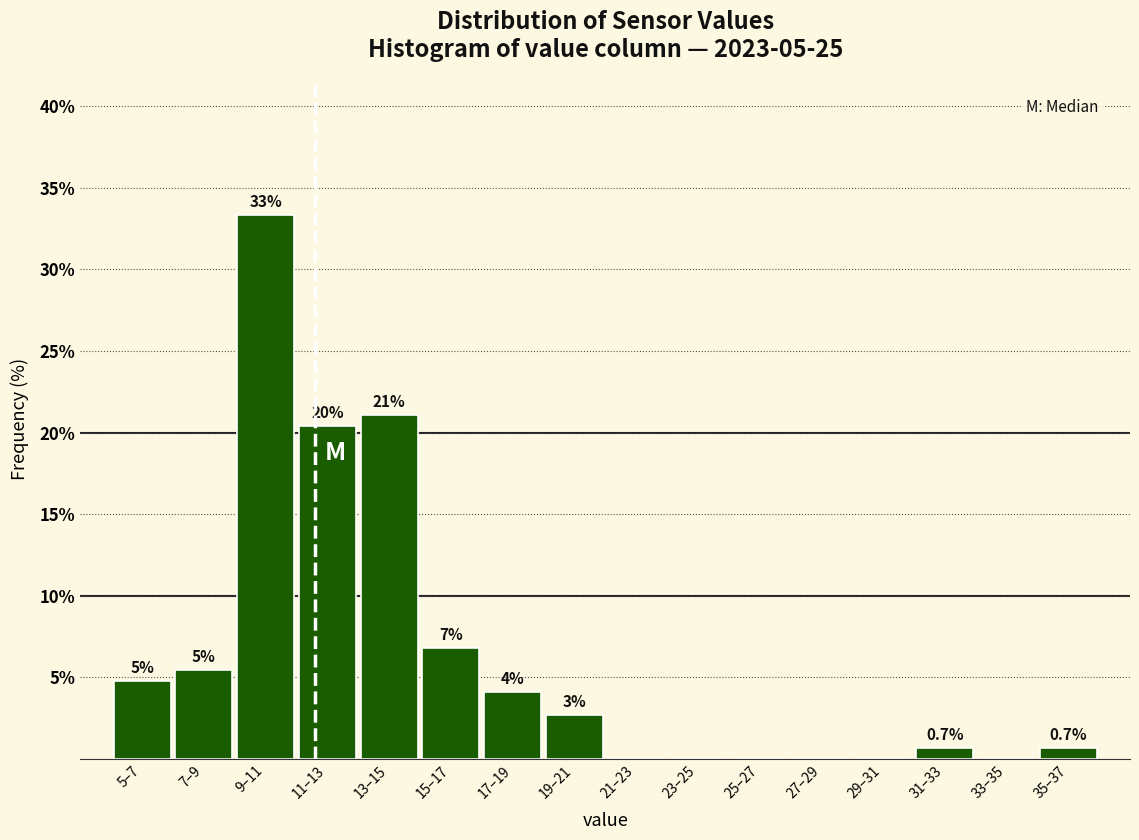

Are the bars horizontal?

No